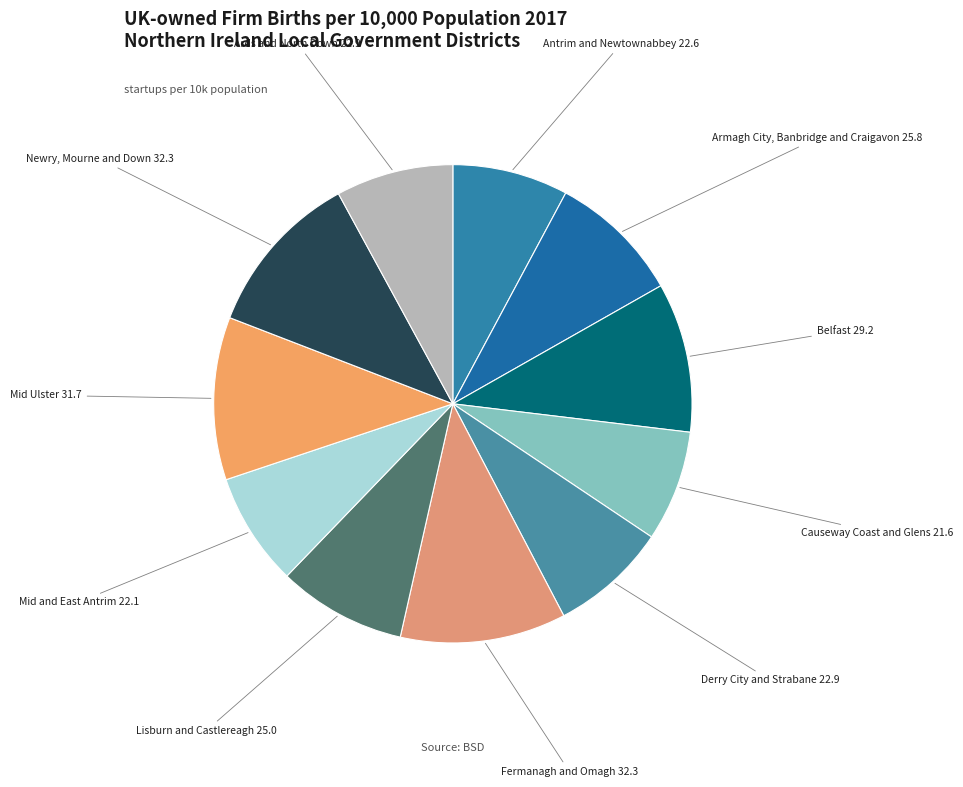

Between Lisburn and Castlereagh and Newry, Mourne and Down, which is larger?

Newry, Mourne and Down